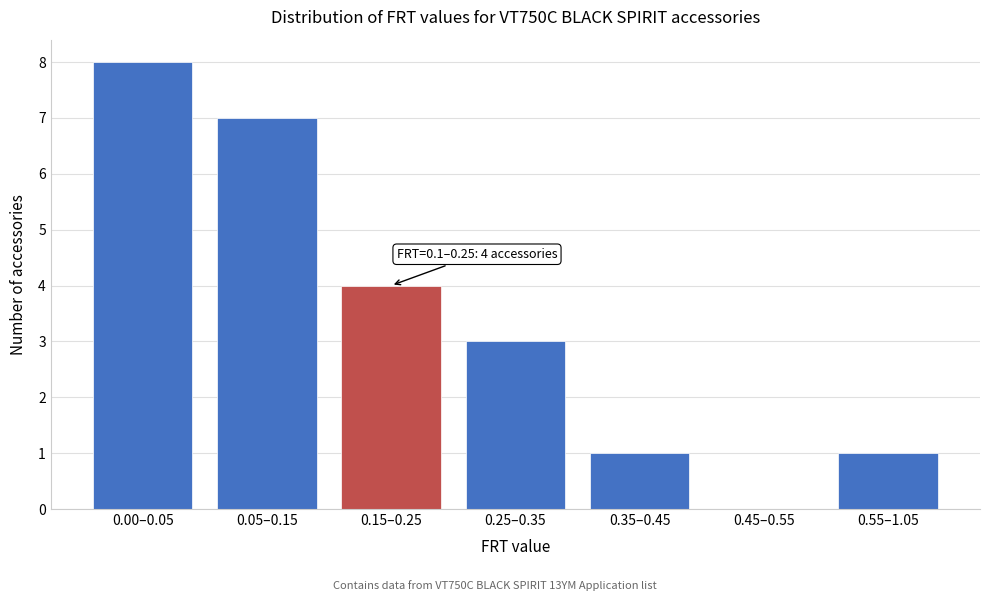

Reading right to left, list all the values displayed in this chart.

0.55–1.05=1	0.45–0.55=0	0.35–0.45=1	0.25–0.35=3	0.15–0.25=4	0.05–0.15=7	0.00–0.05=8